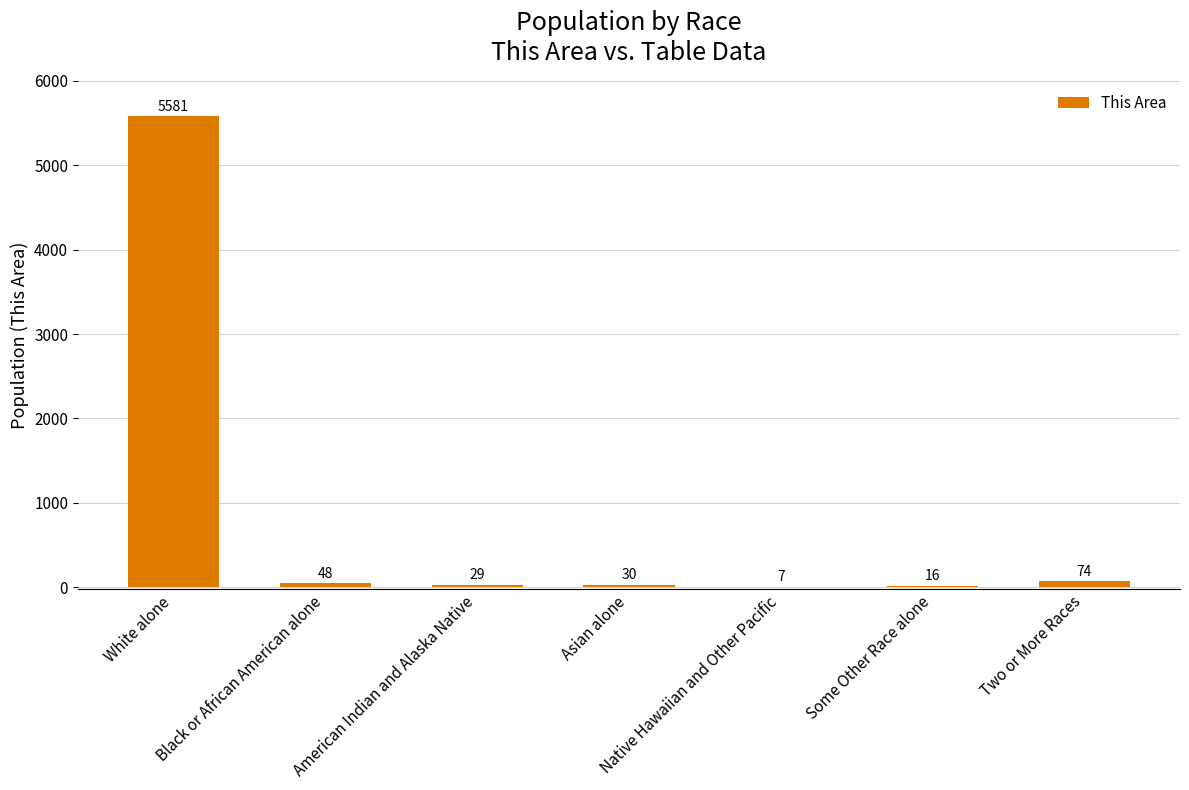

What is the sum of the values at Black or African American alone and Native Hawaiian and Other Pacific?

55